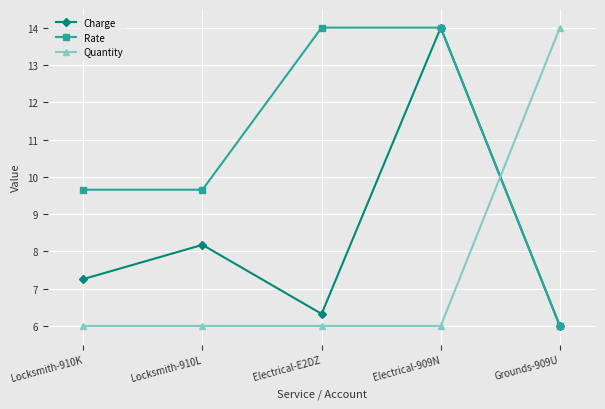

How many interior local valleys does the Charge series have?

1